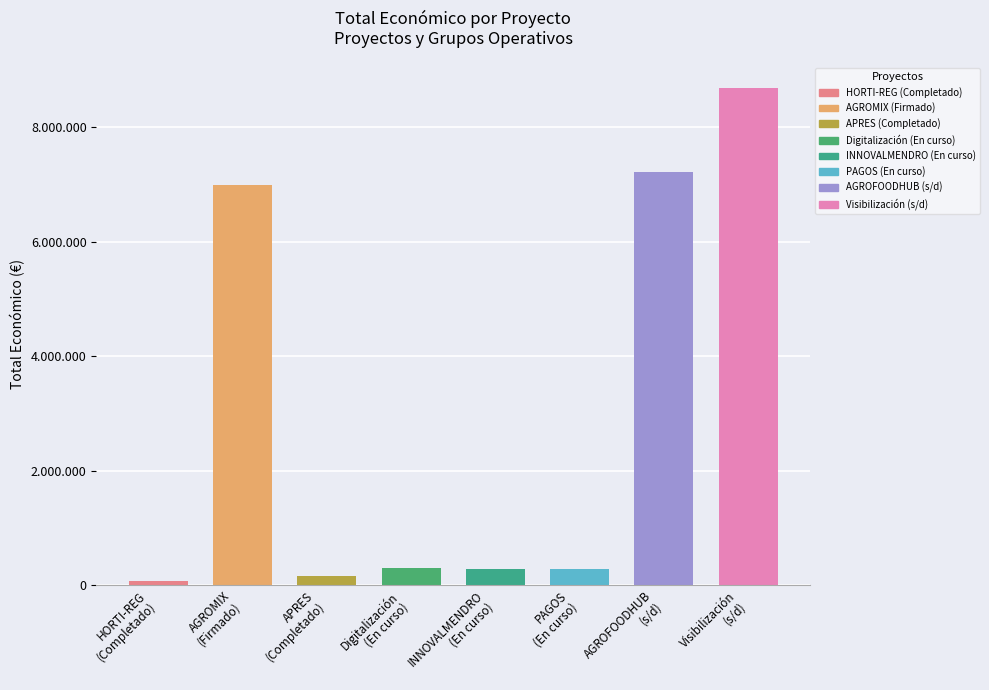

What is the label of the 2nd bar from the left?

AGROMIX
(Firmado)